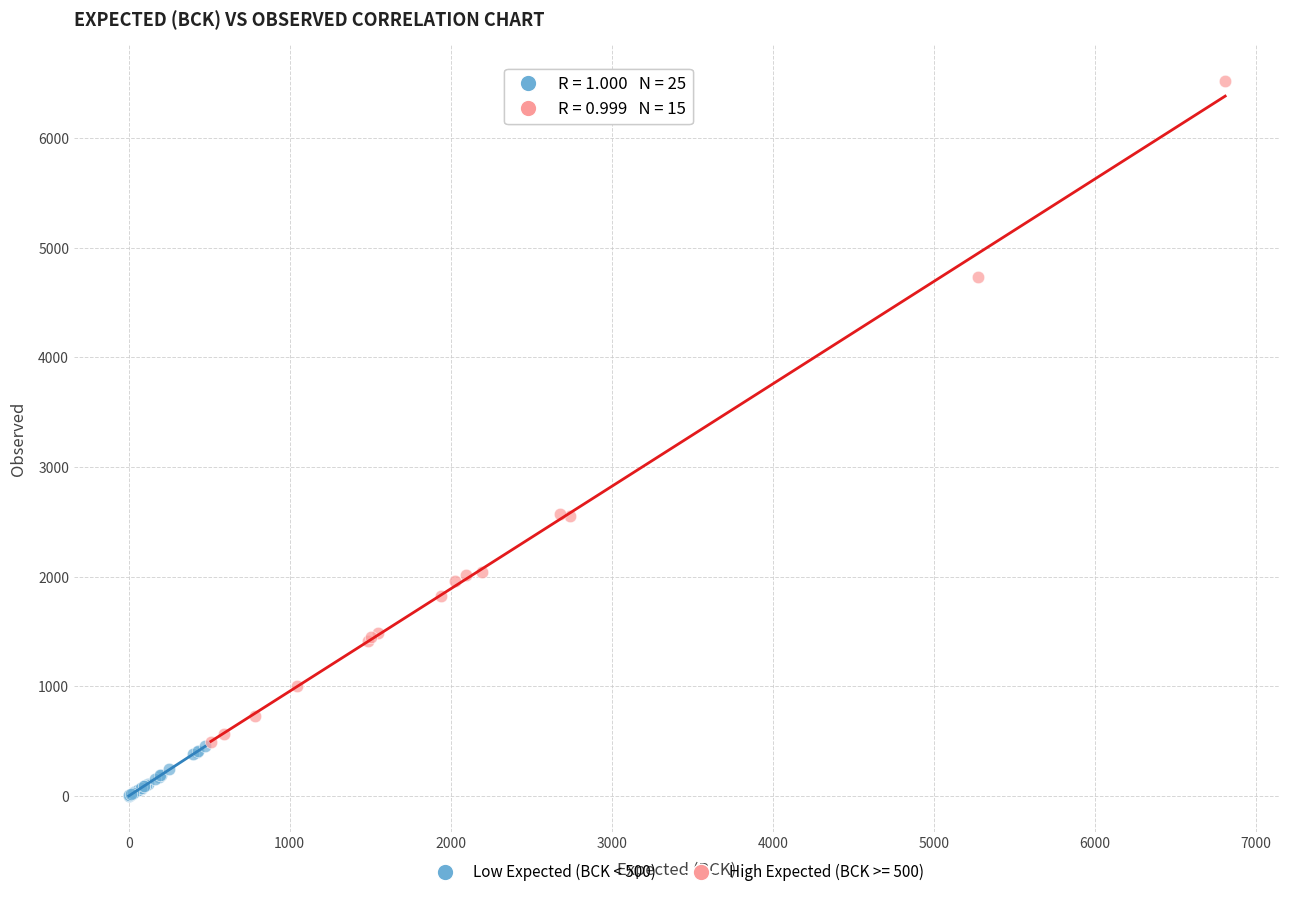

Which series has the widest spread of Y values?

High Expected (BCK >= 500)